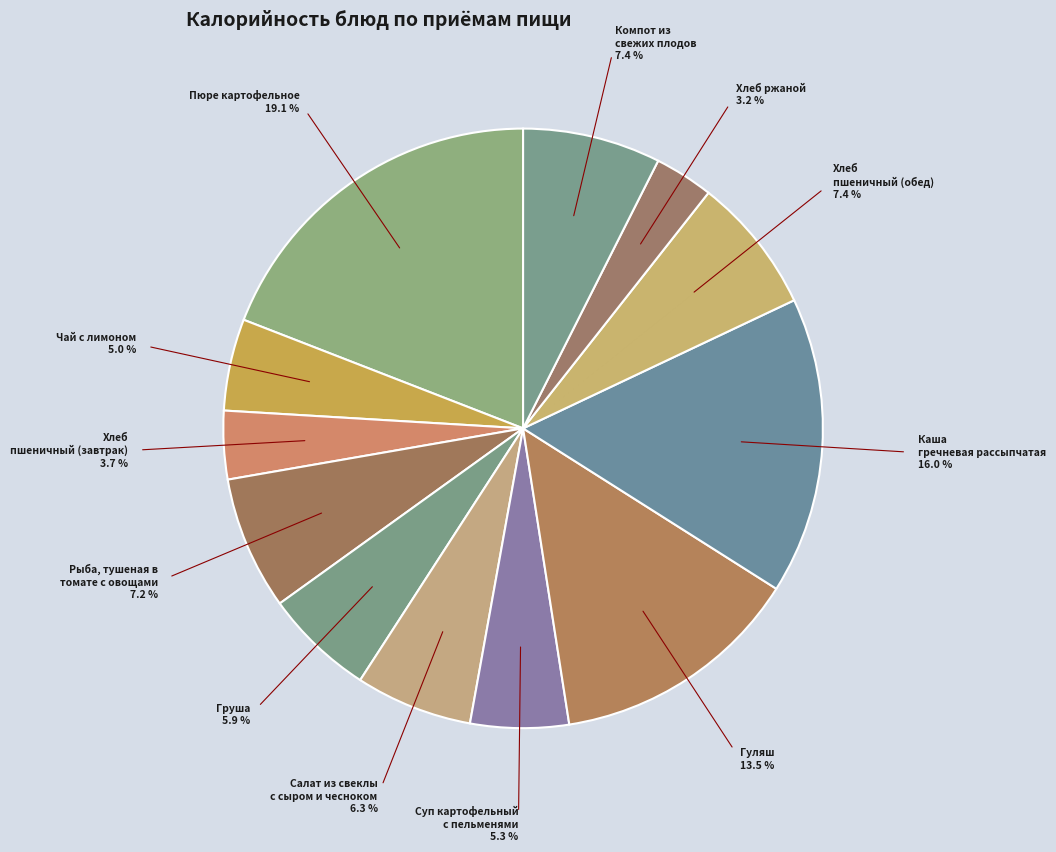

How many slices are in this pie chart?

12